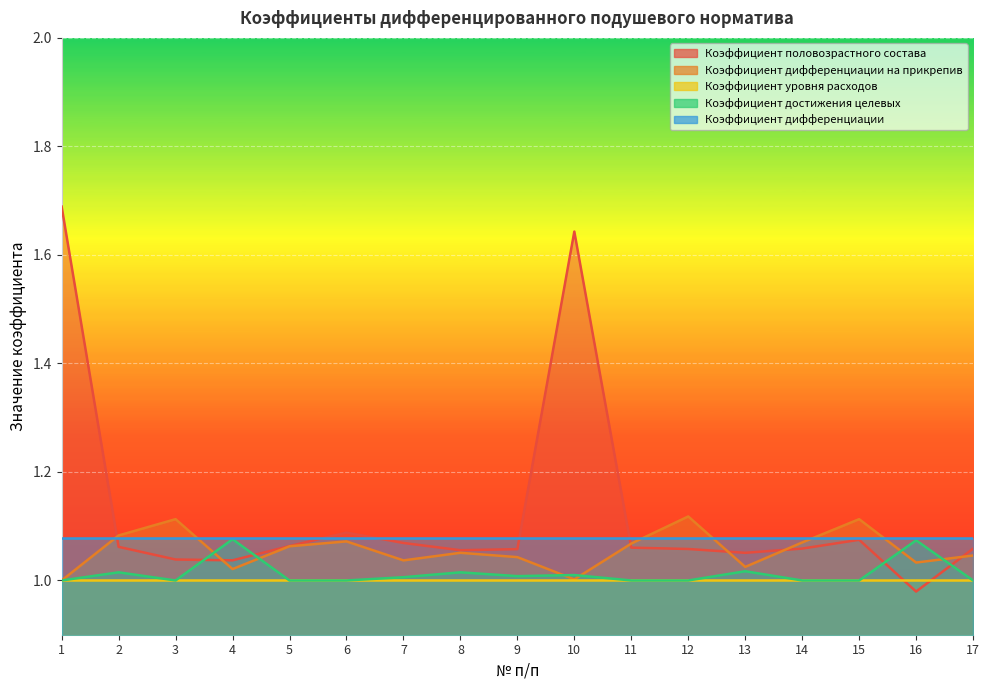

What is the sum of all Коэффициент половозрастного состава values?

19.1